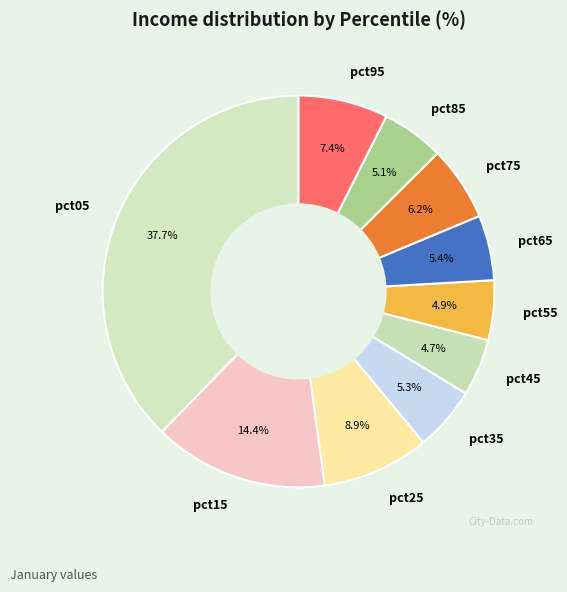

What percentage is the pct45 slice, to the nearest percent?

5%